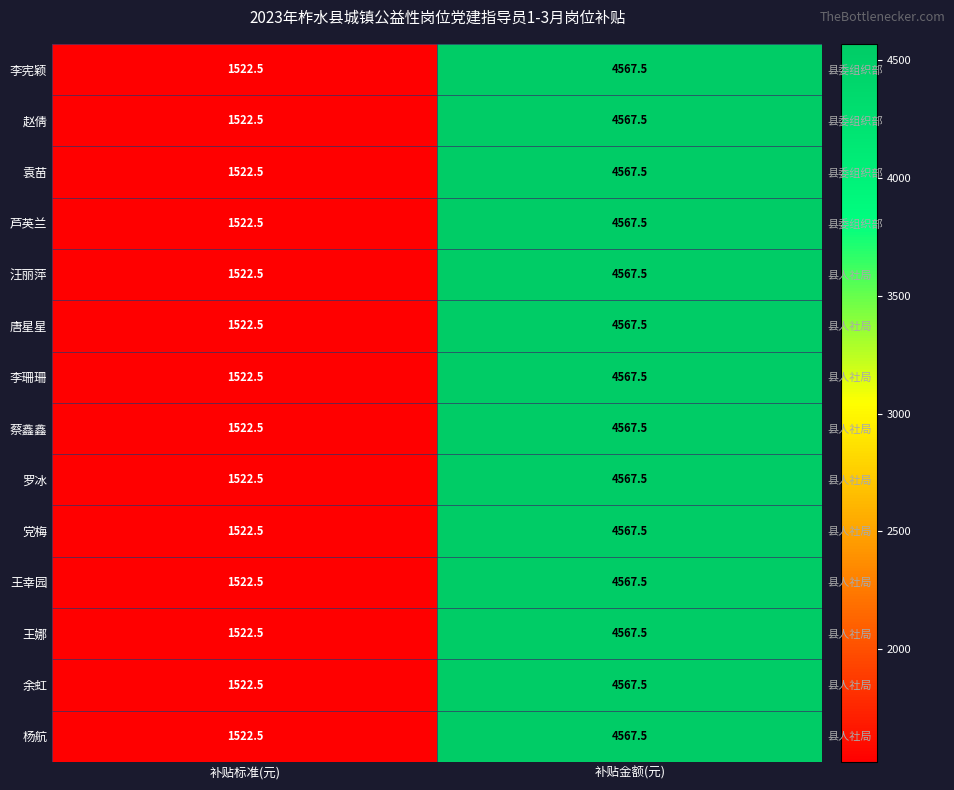

The 王幸园 series shows 1522.5 at 补贴标准(元). True or false?

True